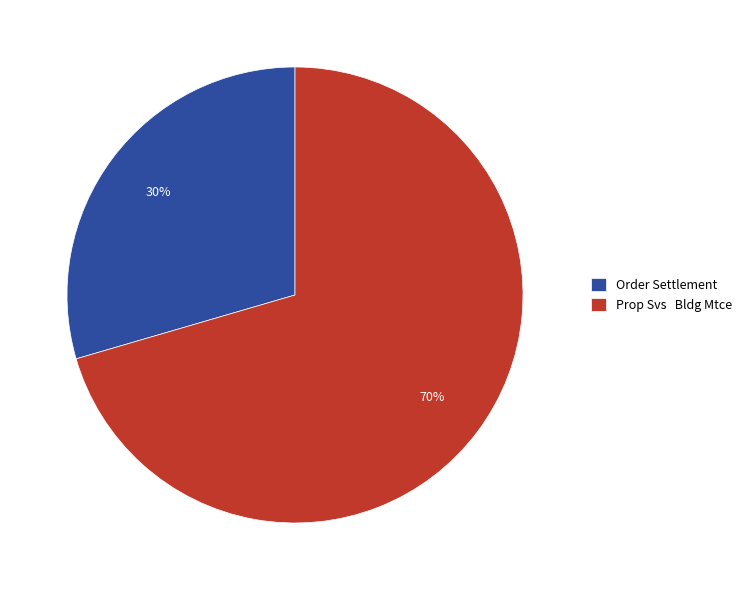

Rank the categories by value from highest to lowest.

Prop Svs Bldg Mtce, Order Settlement